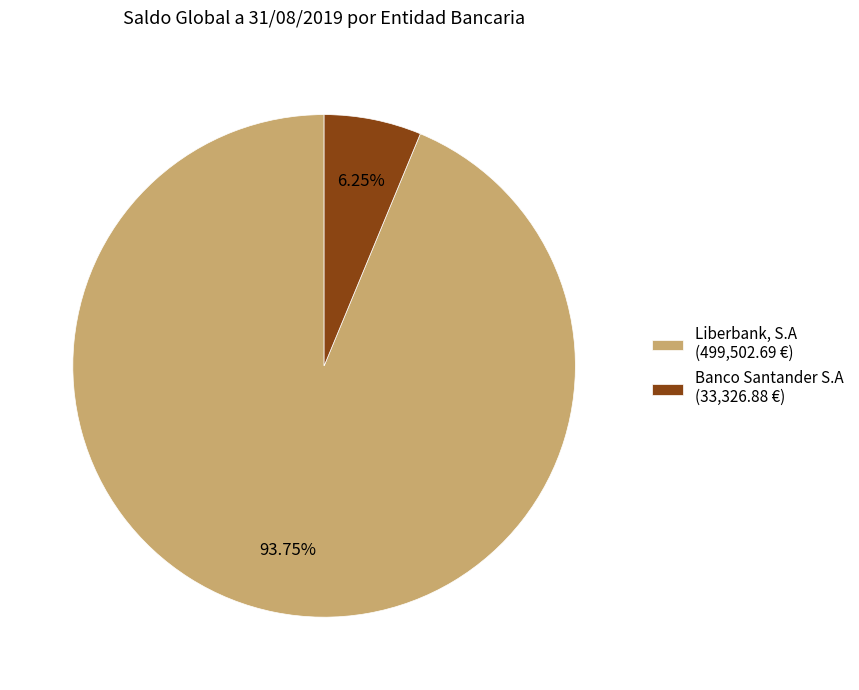

Do Liberbank, S.A and Banco Santander S.A together represent more than half of the pie?

Yes